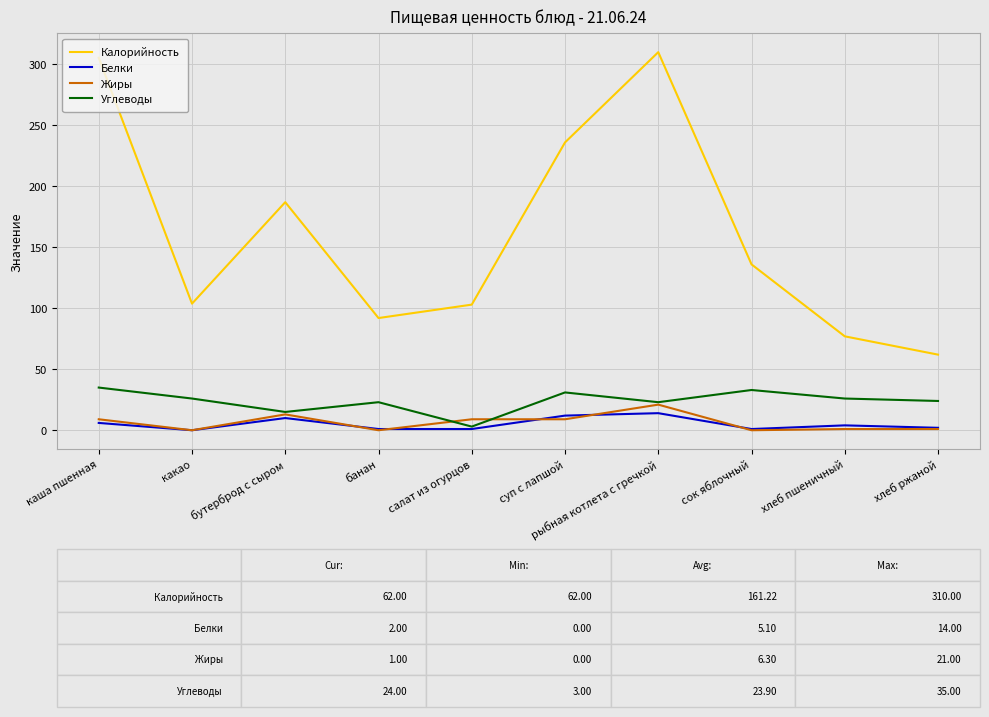

The Жиры series shows 0.0 at сок яблочный. True or false?

True